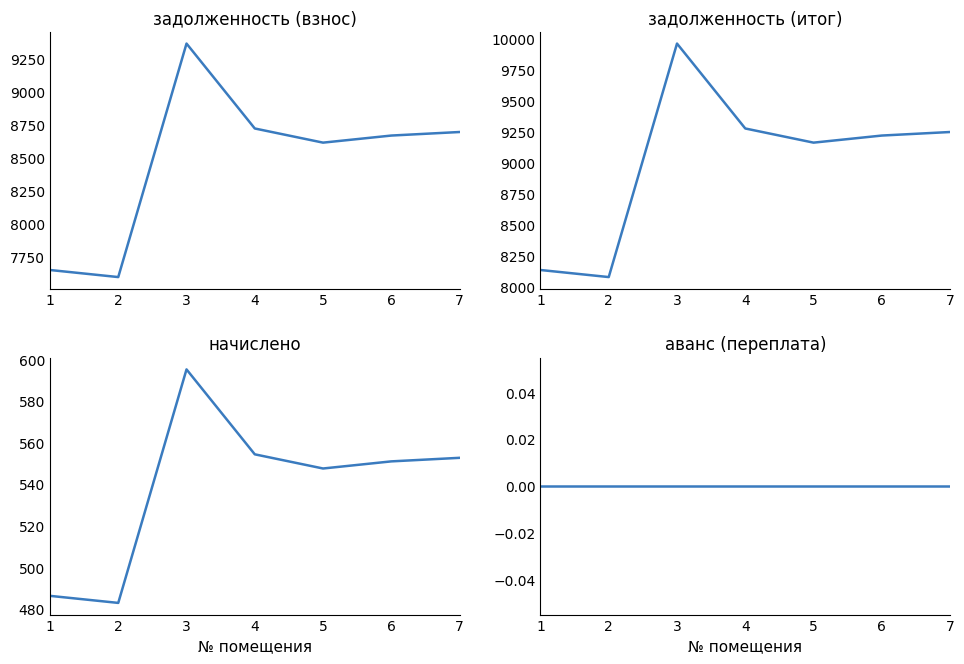

At which label is начислено closest to 539?

5